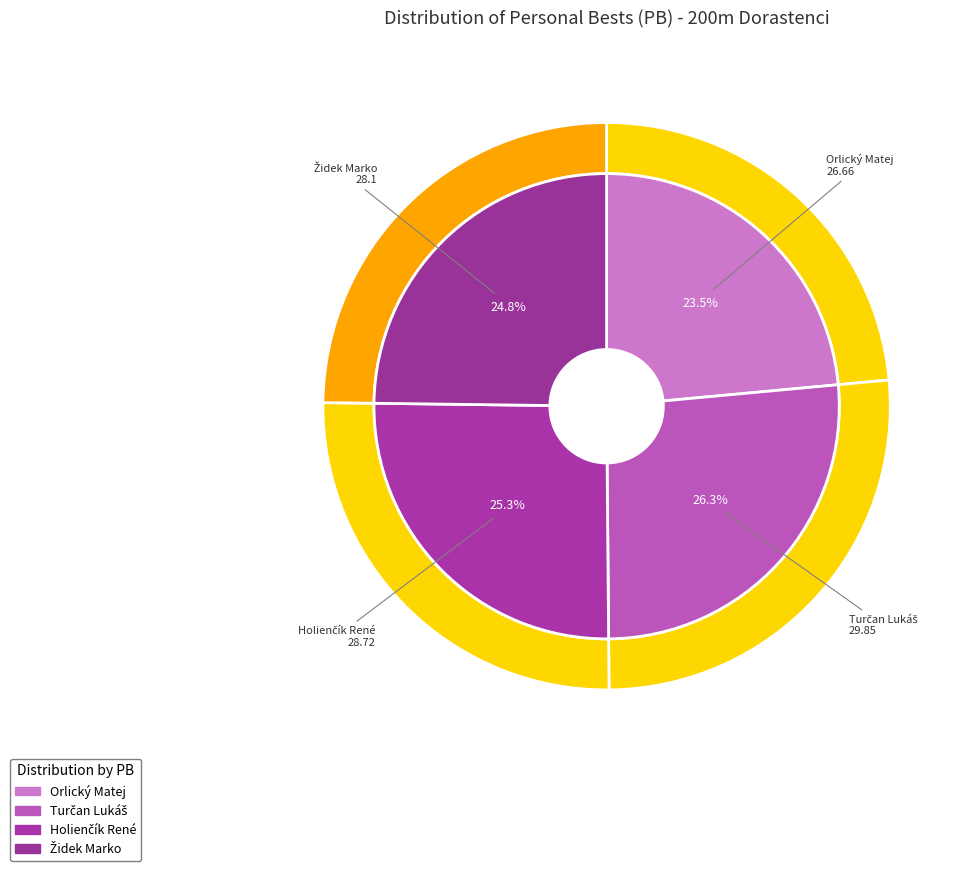

Combined, what portion of the pie is Turčan Lukáš and Židek Marko?

51.1%